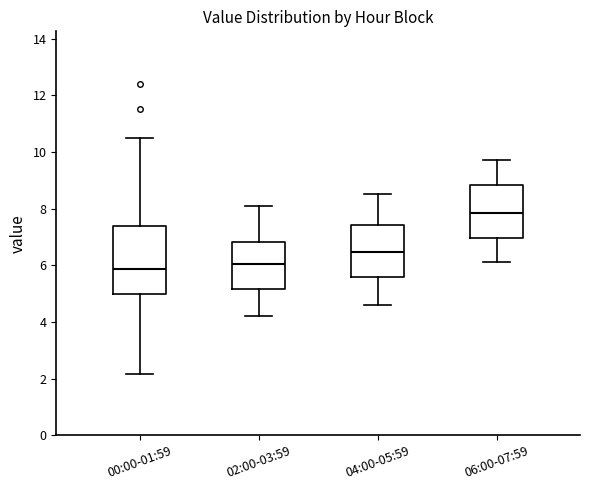

Comparing the boxes themselves (not the whiskers), which one is the tallest?

00:00-01:59